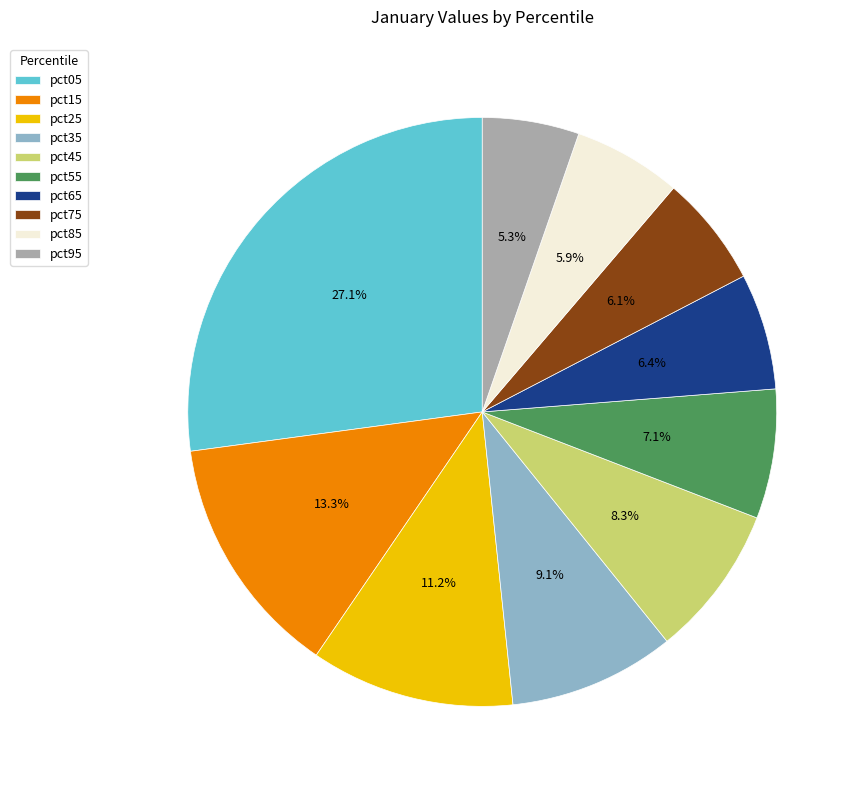

What portion of the pie excludes pct35?

90.9%